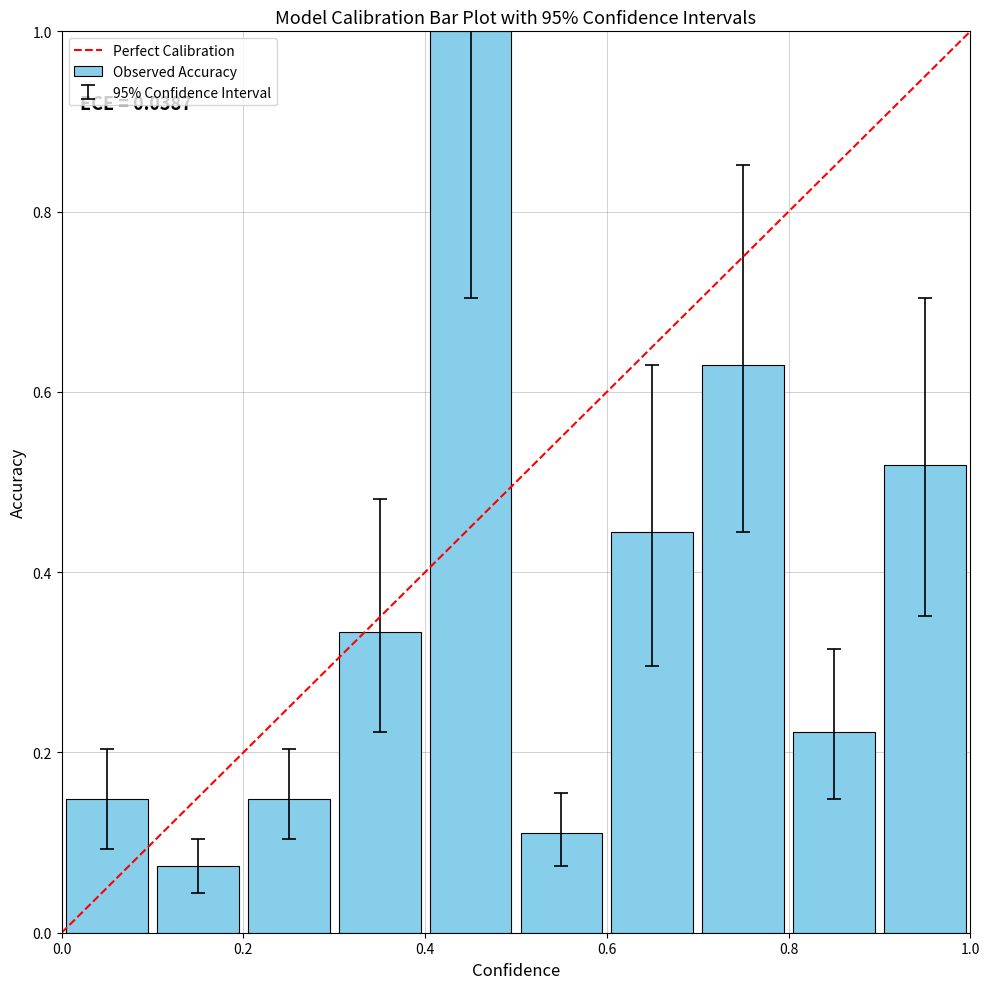

What is the difference between the maximum and minimum values?

0.9